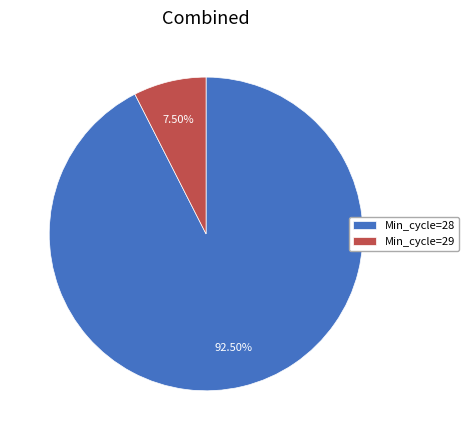

Approximately how many times larger is the value at Min_cycle=28 compared to Min_cycle=29?

12.3